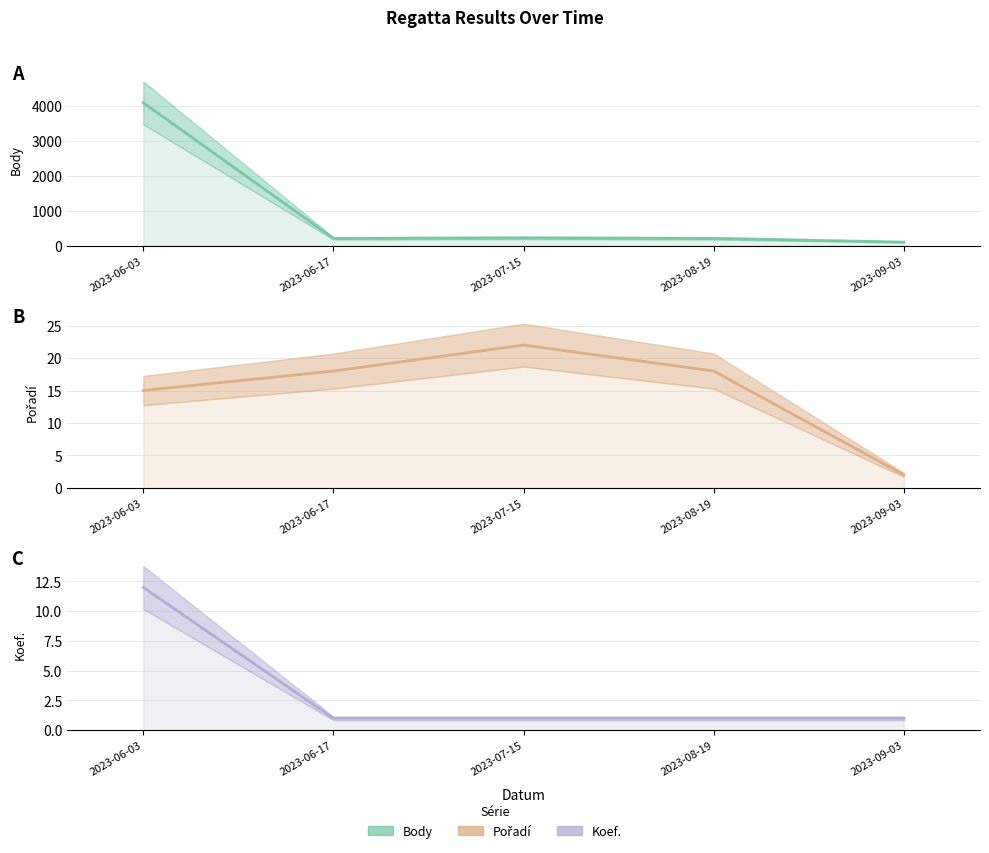

What is the value of the Body point at the 4th from the left?

207